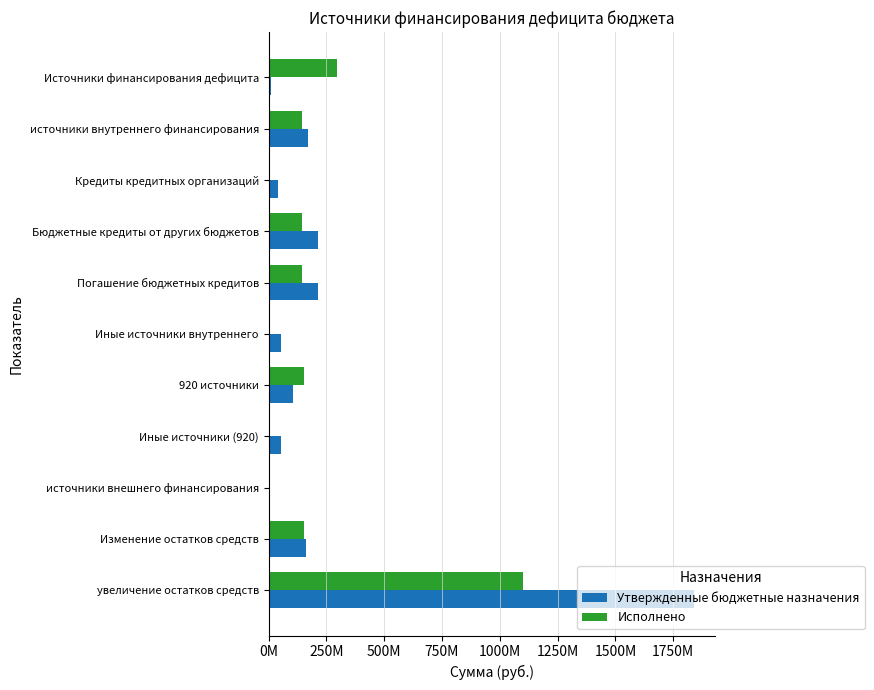

What are all the series names shown in the legend?

Утвержденные бюджетные назначения, Исполнено